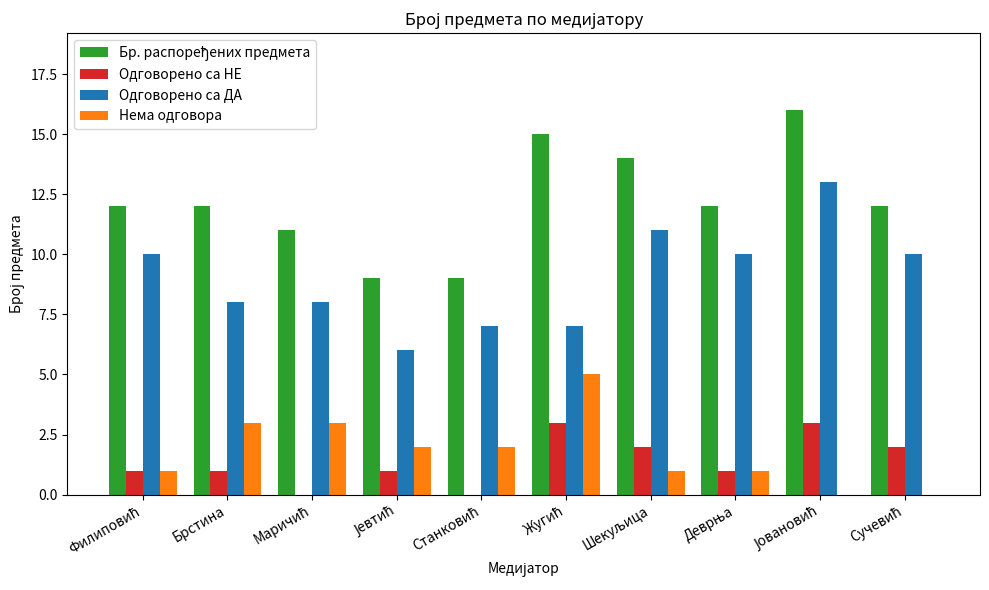

Is it true that Нема одговора equals 1 at Брстина?

False